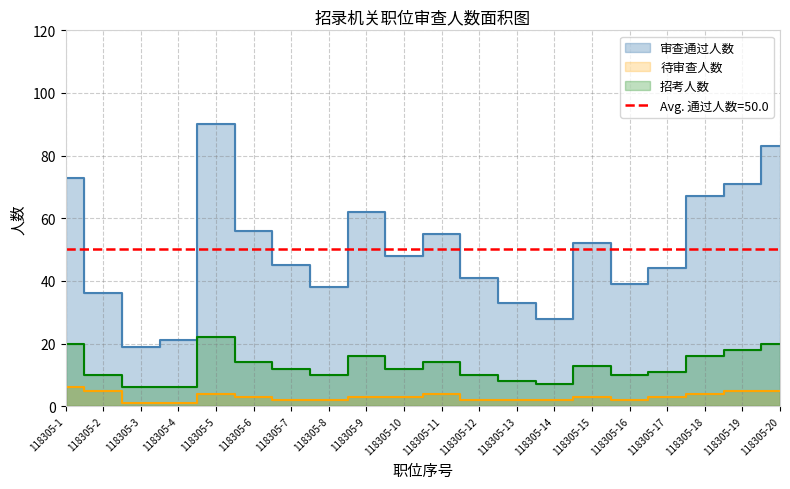

Where is the first local maximum for 待审查人数?

118305-5